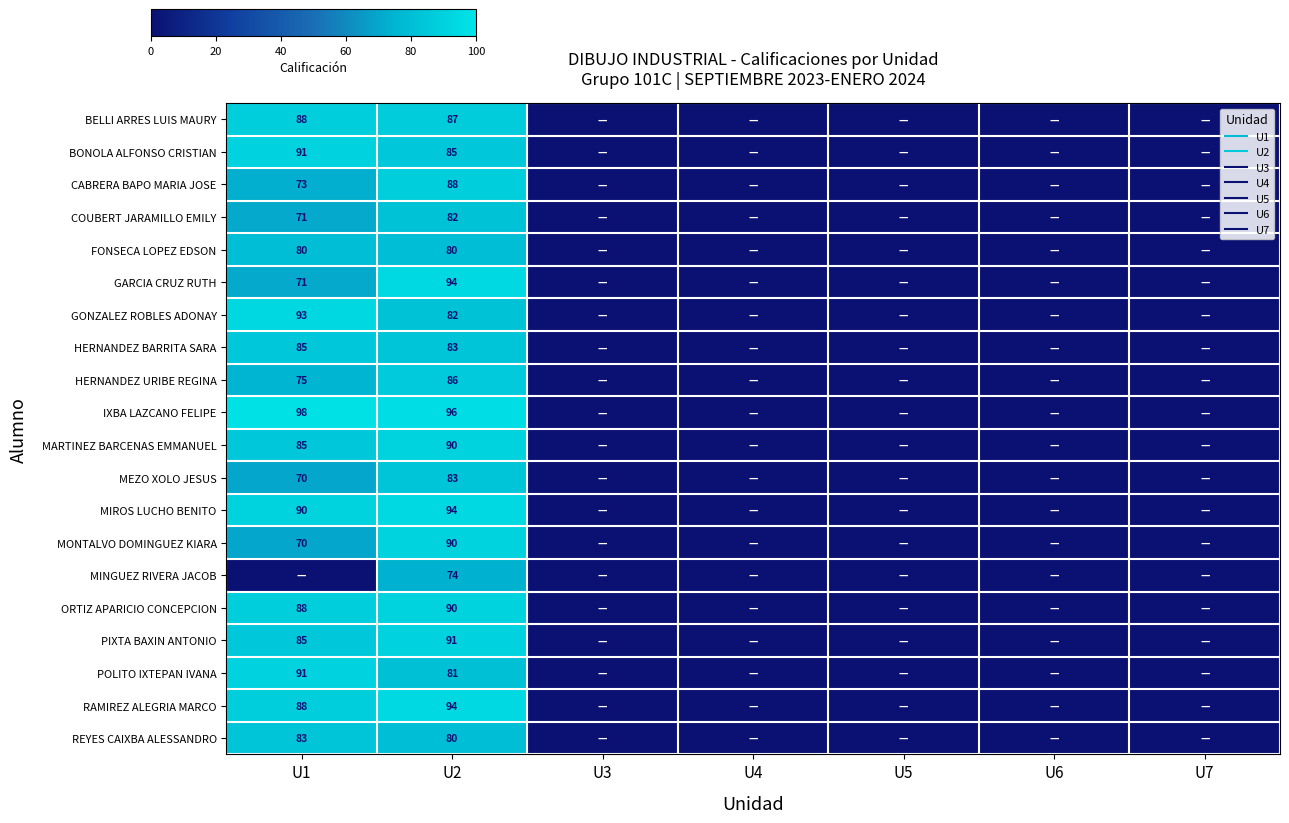

Rank the series by their maximum value, from lowest to highest.

MINGUEZ RIVERA JACOB, FONSECA LOPEZ EDSON, COUBERT JARAMILLO EMILY, MEZO XOLO JESUS, REYES CAIXBA ALESSANDRO, HERNANDEZ BARRITA SARA, HERNANDEZ URIBE REGINA, BELLI ARRES LUIS MAURY, CABRERA BAPO MARIA JOSE, MARTINEZ BARCENAS EMMANUEL, MONTALVO DOMINGUEZ KIARA, ORTIZ APARICIO CONCEPCION, BONOLA ALFONSO CRISTIAN, PIXTA BAXIN ANTONIO, POLITO IXTEPAN IVANA, GONZALEZ ROBLES ADONAY, GARCIA CRUZ RUTH, MIROS LUCHO BENITO, RAMIREZ ALEGRIA MARCO, IXBA LAZCANO FELIPE